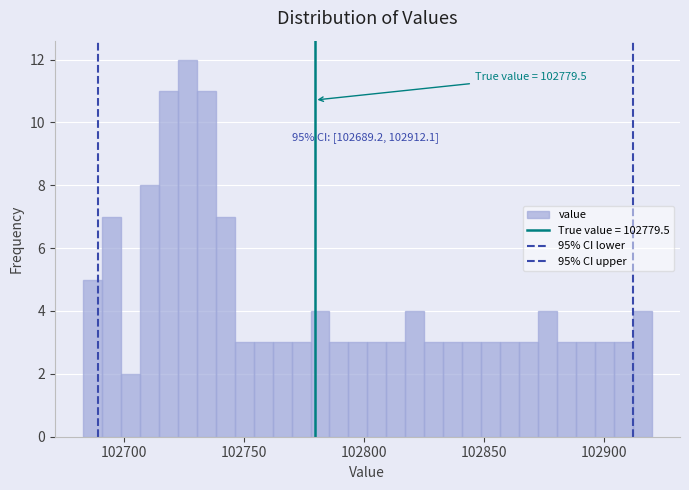

Read against the x-axis, roughly where is the centre of the tallest bar?

102725